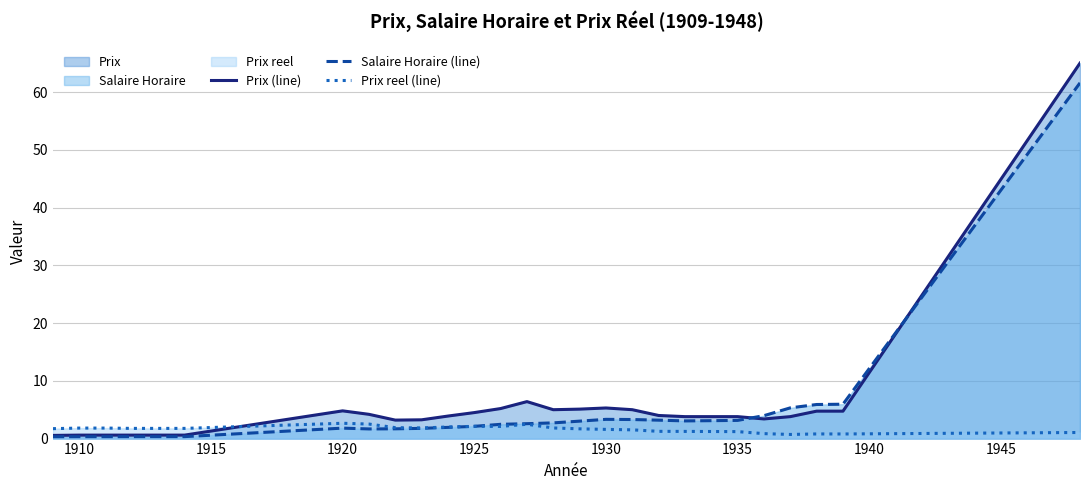

What value does the Prix reel (line) series have at 1930?

1.6